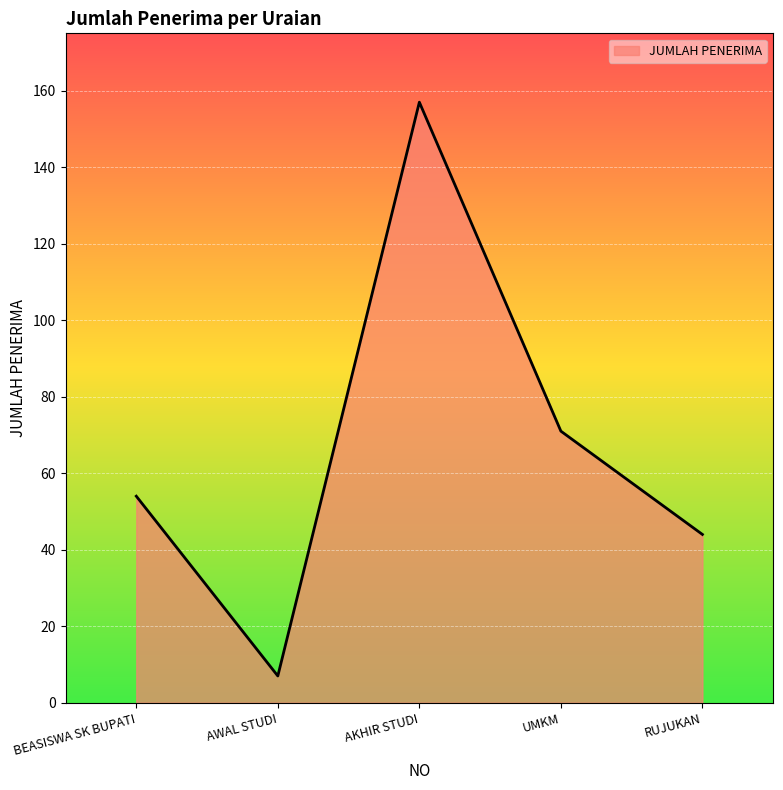

What is the approximate value at AKHIR STUDI, to the nearest 10?

160